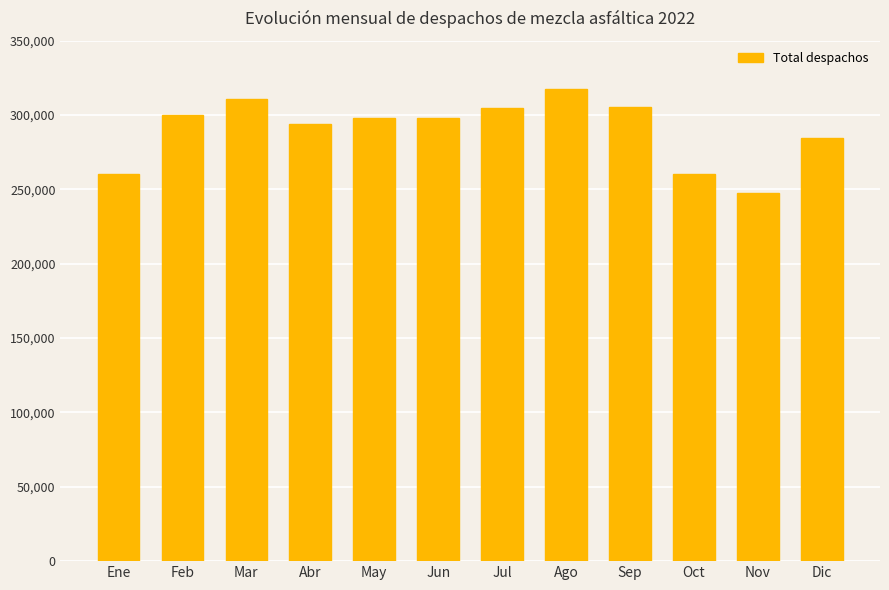

What is the greatest value displayed?

317387